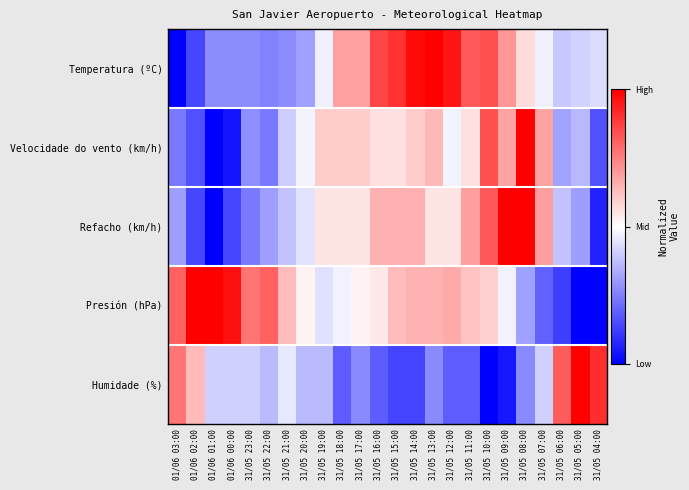

Rank the series by their maximum value, from highest to lowest.

Temperatura (ºC), Velocidade do vento (km/h), Refacho (km/h), Presión (hPa), Humidade (%)